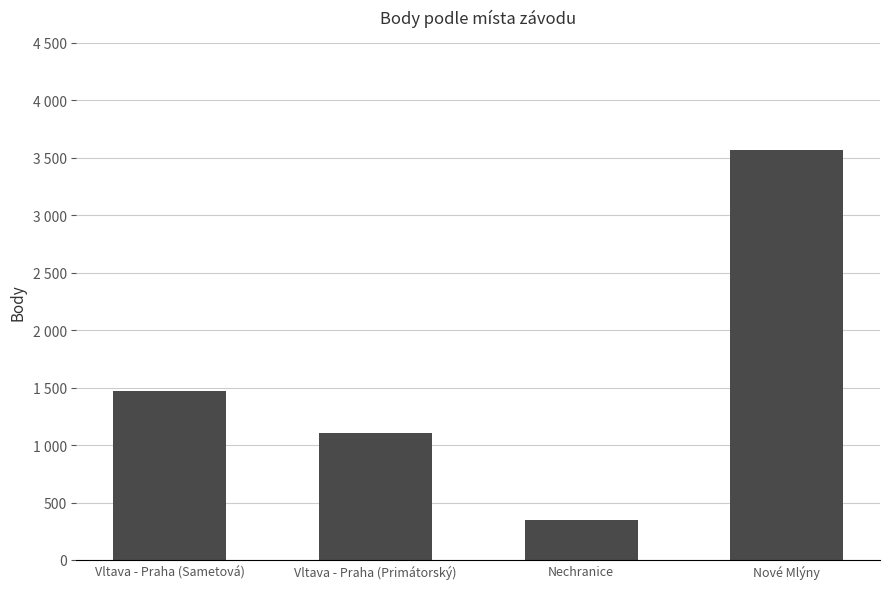

What value does the data have at Nechranice, to the nearest 100?

300